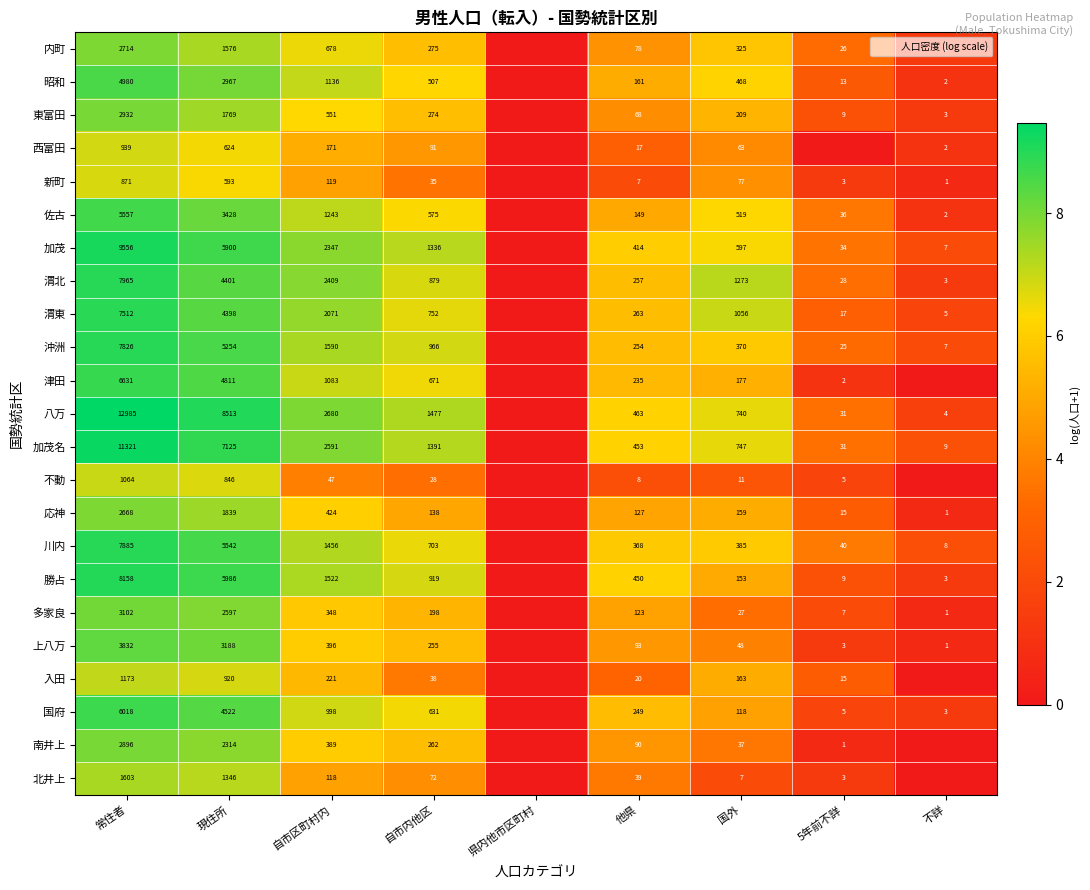

How many data points does each series have?

9